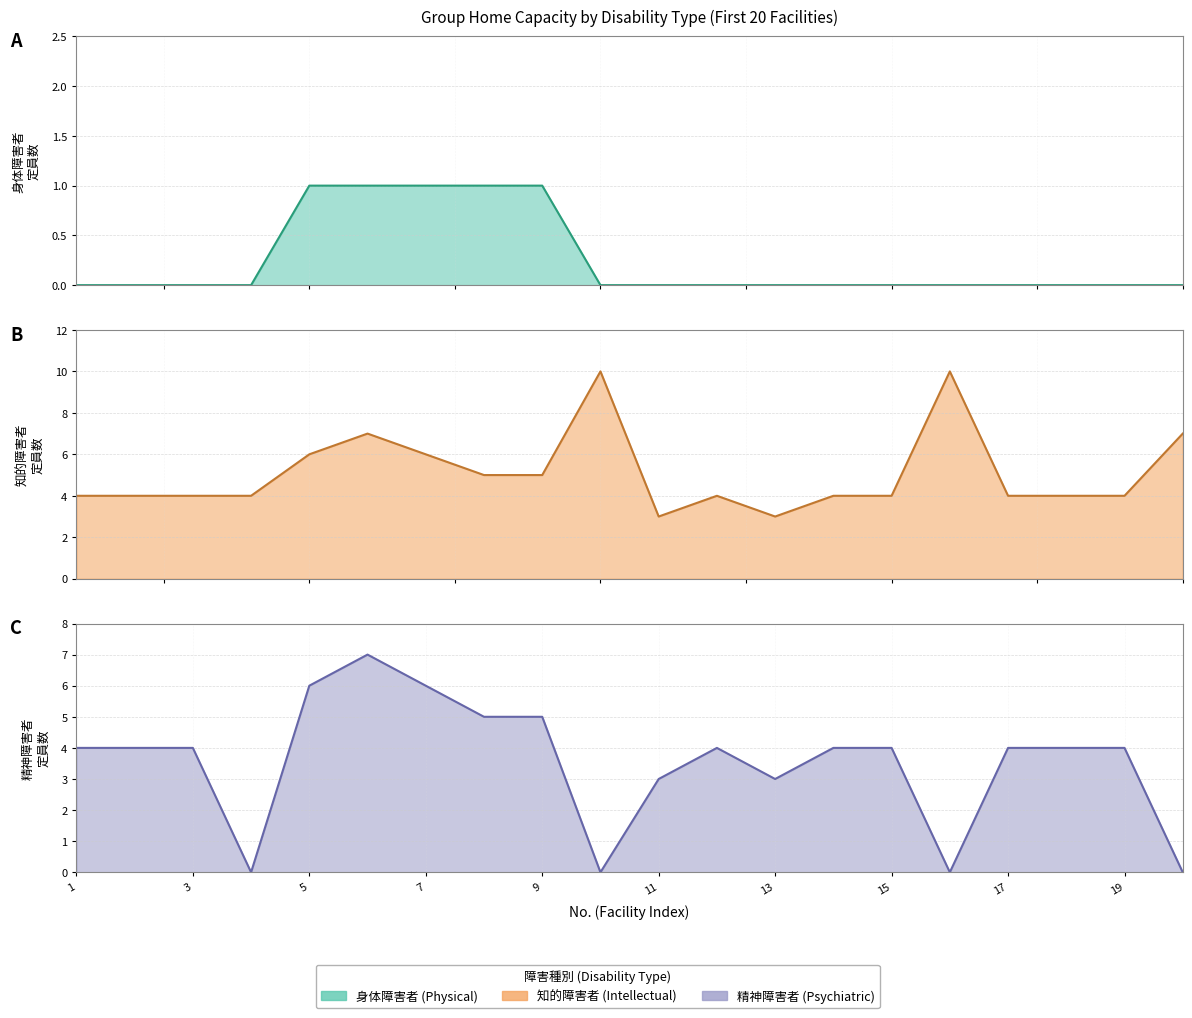

List the series in order of their overall mean, highest first.

知的障害者, 精神障害者, 身体障害者